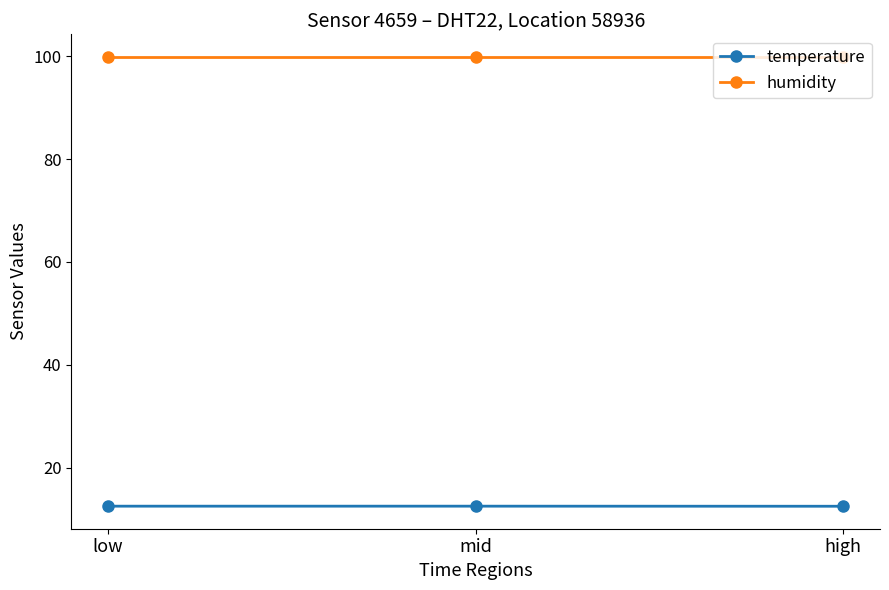

Does the chart have visible grid lines?

No